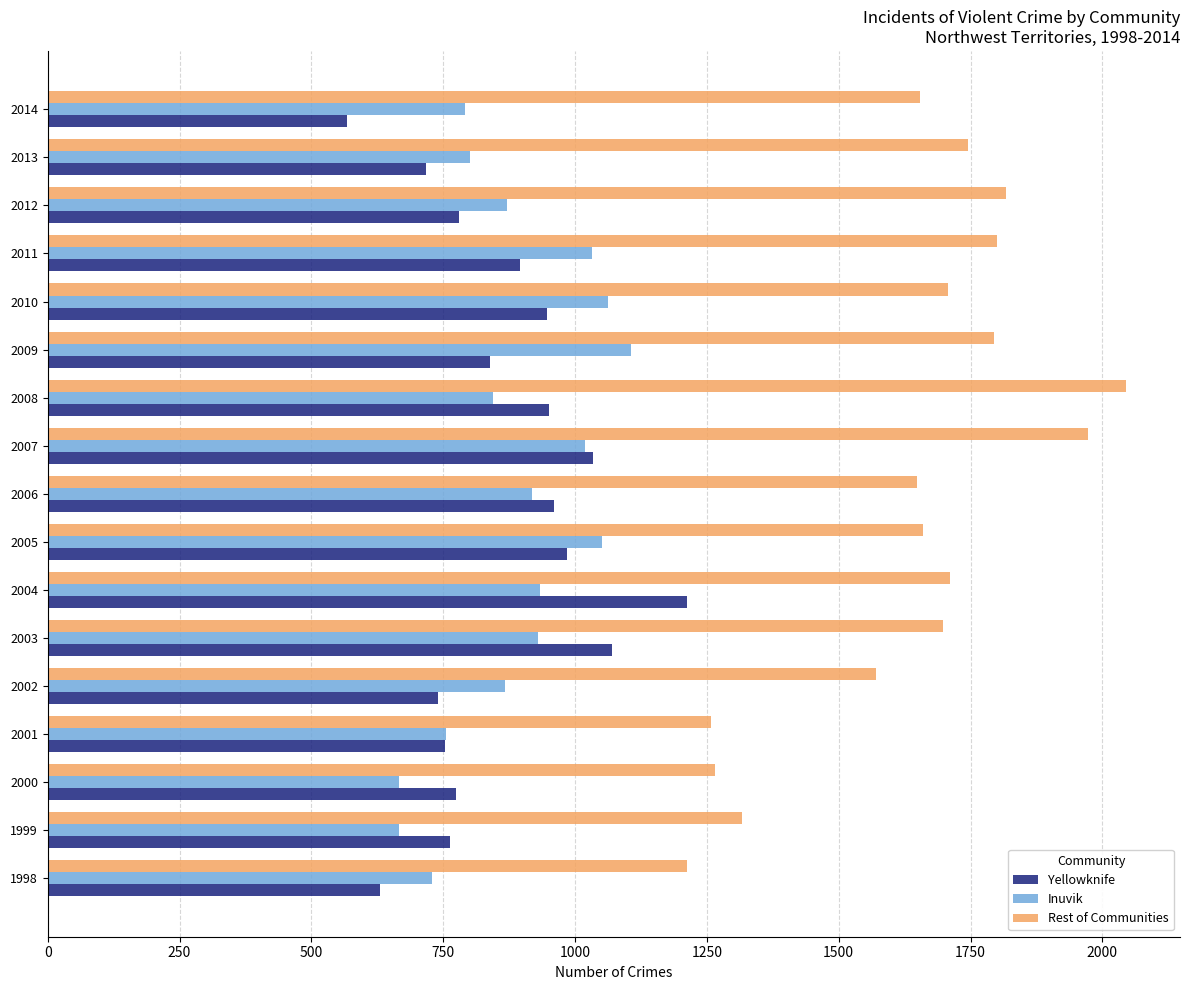

What is the average value of the Rest of Communities series?

1640